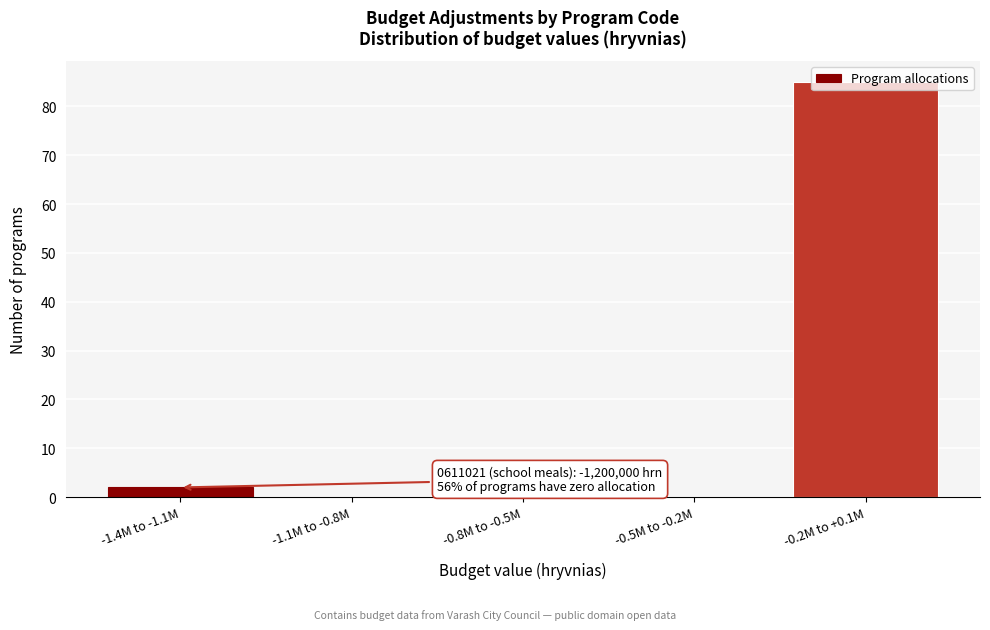

What is the maximum value shown in the chart?

85